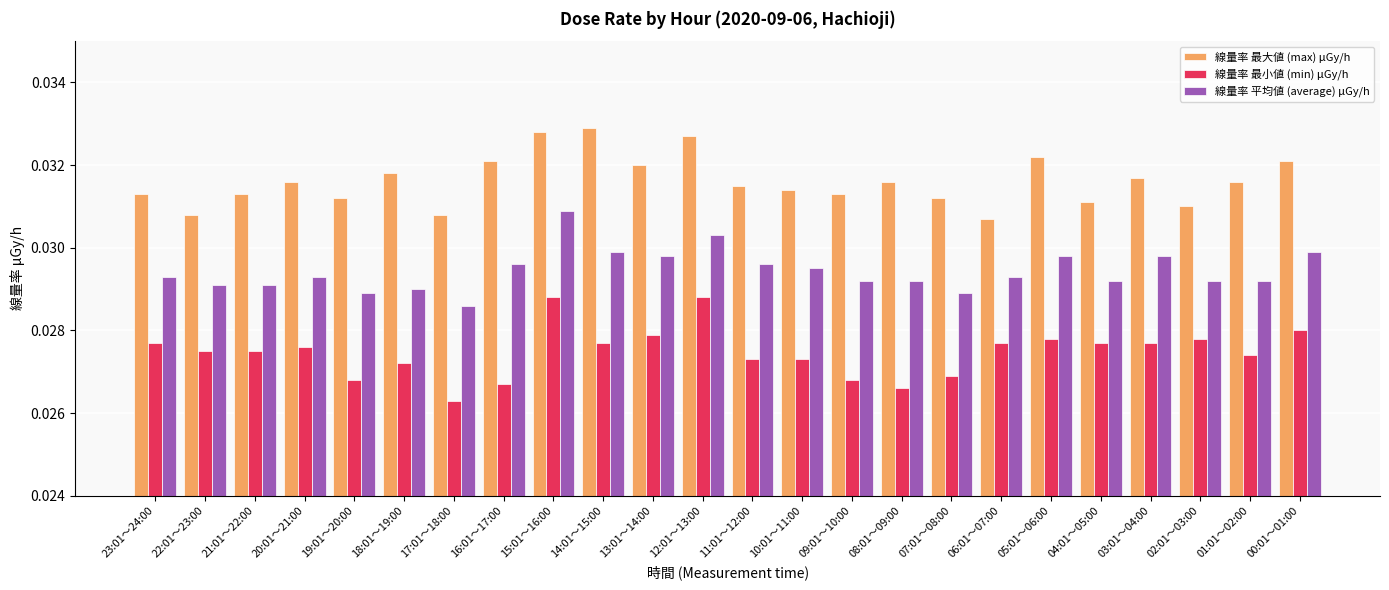

Which series has the largest total across all categories?

線量率 最大値 (max) μGy/h